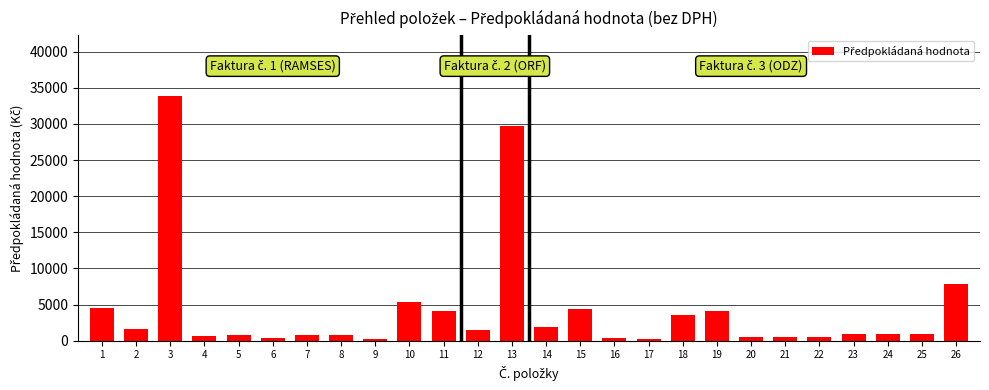

What is the ratio of the value at 12 to the value at 23?

1.5